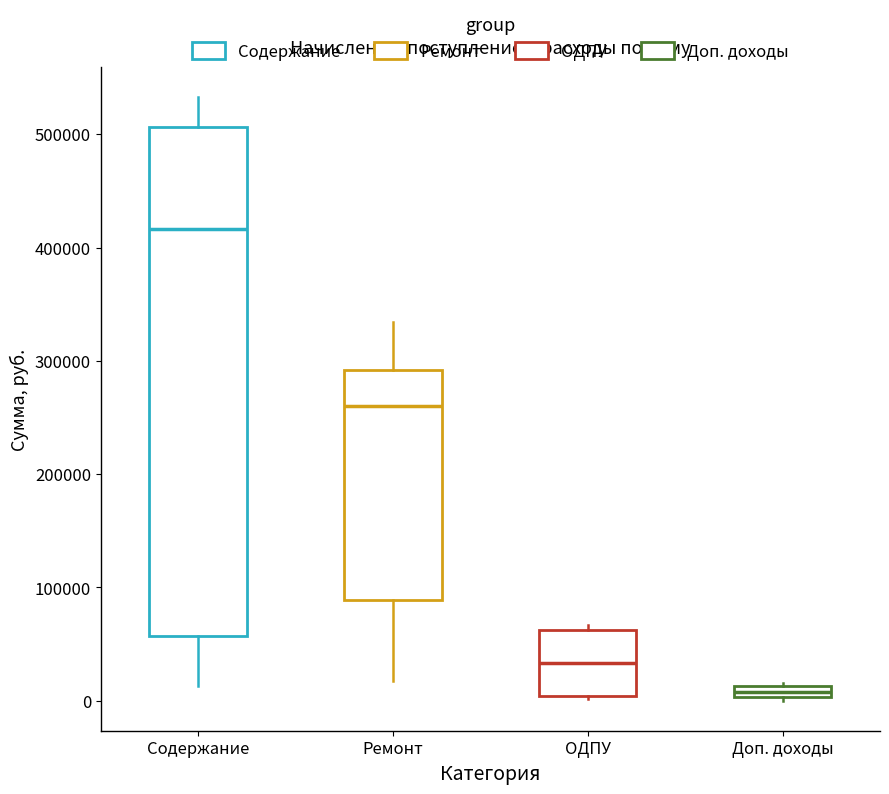

Which box has the highest median line?

Содержание